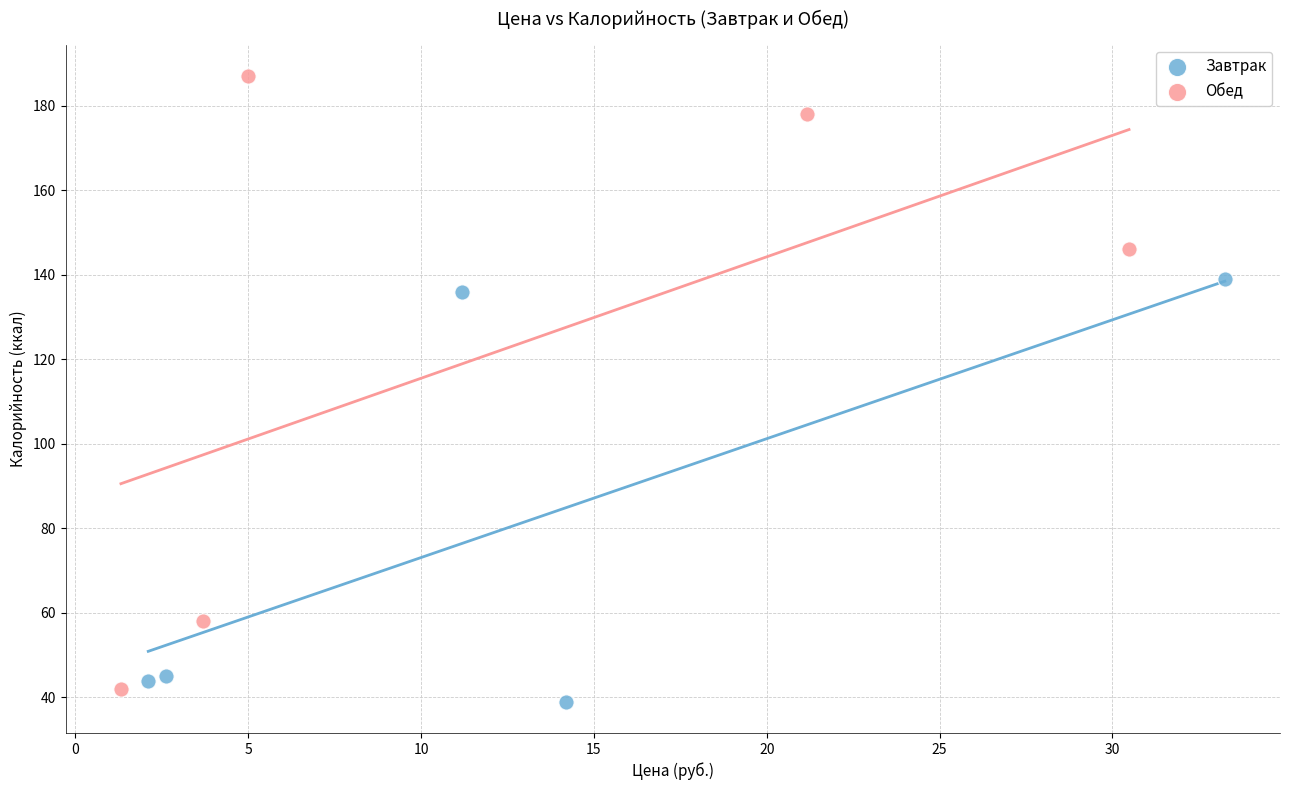

Which series has the largest Y range (max minus min)?

Обед